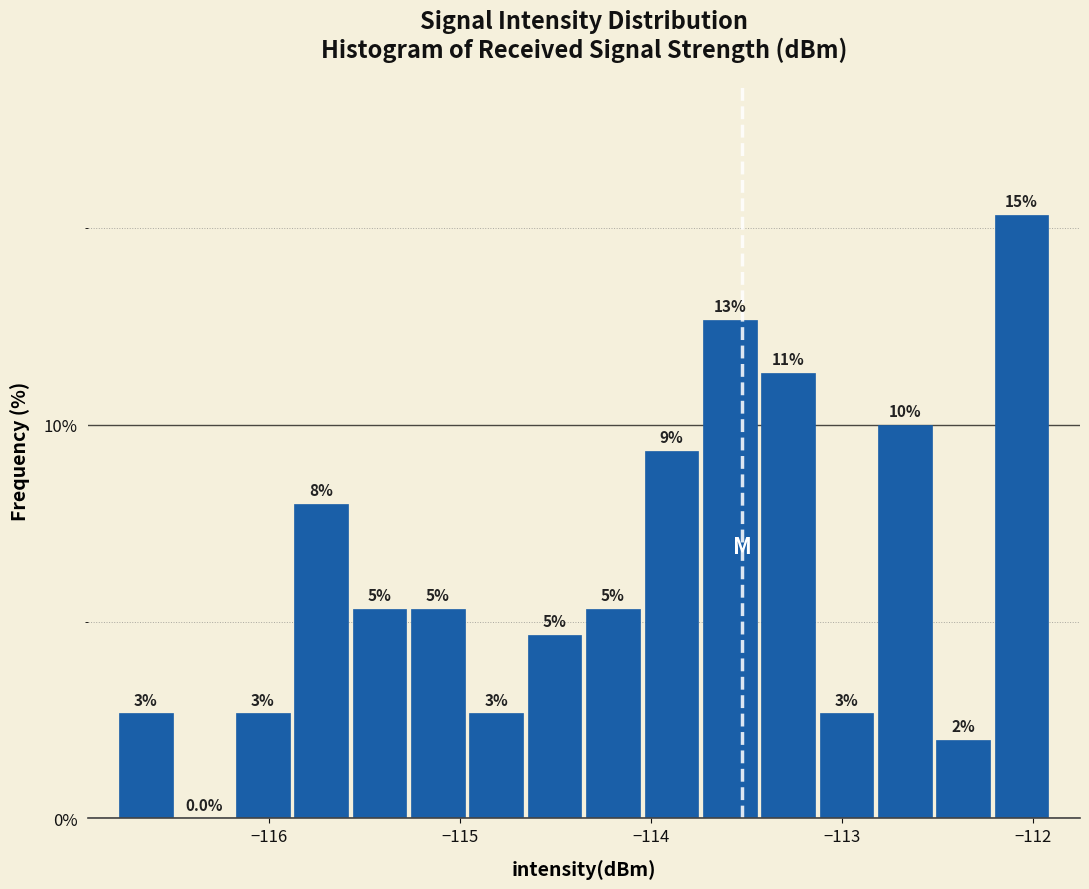

Around what value on the x-axis is the tallest bar? Give the approximate position of its centre, as read against the axis.

-112.1